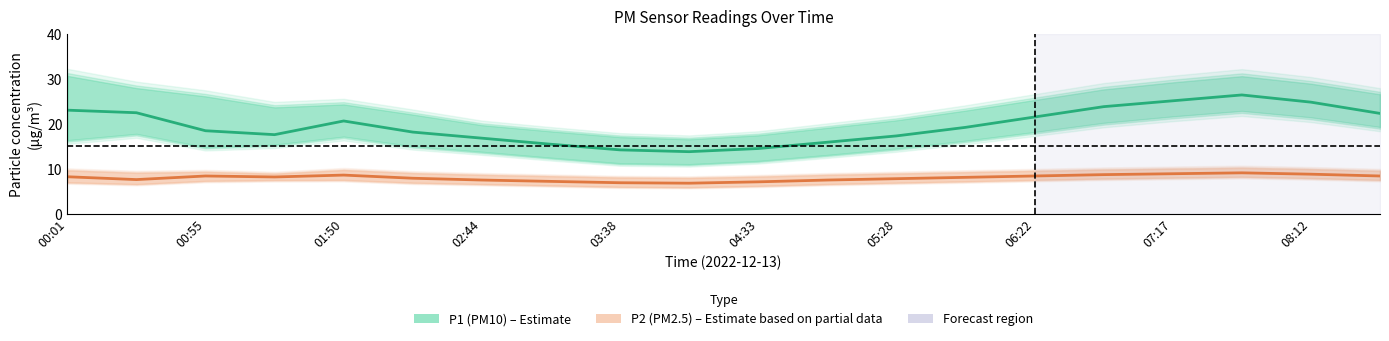

At 08:12, list the series in order from largest to smallest.

P1 (PM10), P2 (PM2.5)